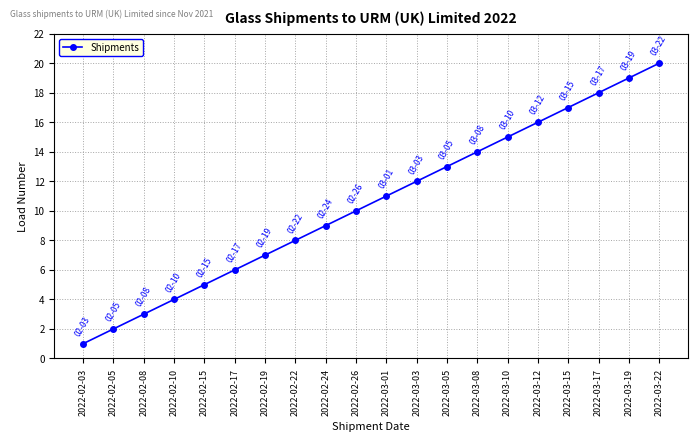

Read the value at 2022-02-10.

4